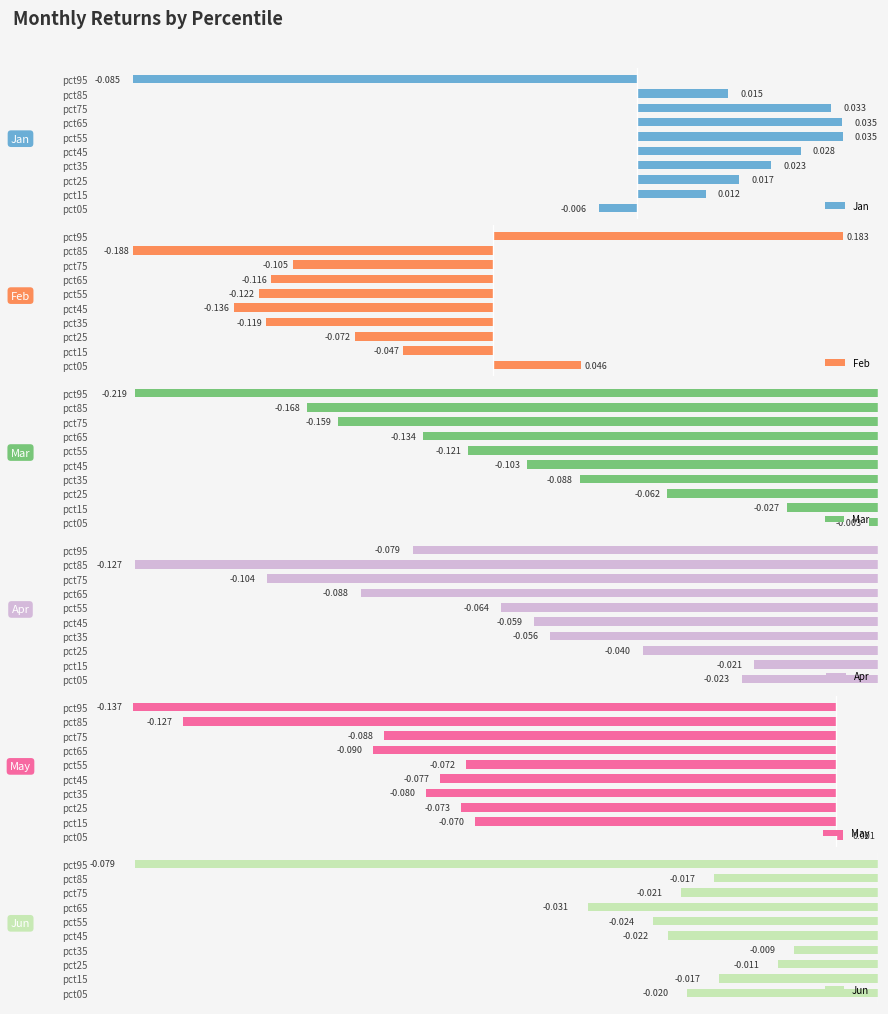

What are all the series names shown in the legend?

Jan, Feb, Mar, Apr, May, Jun